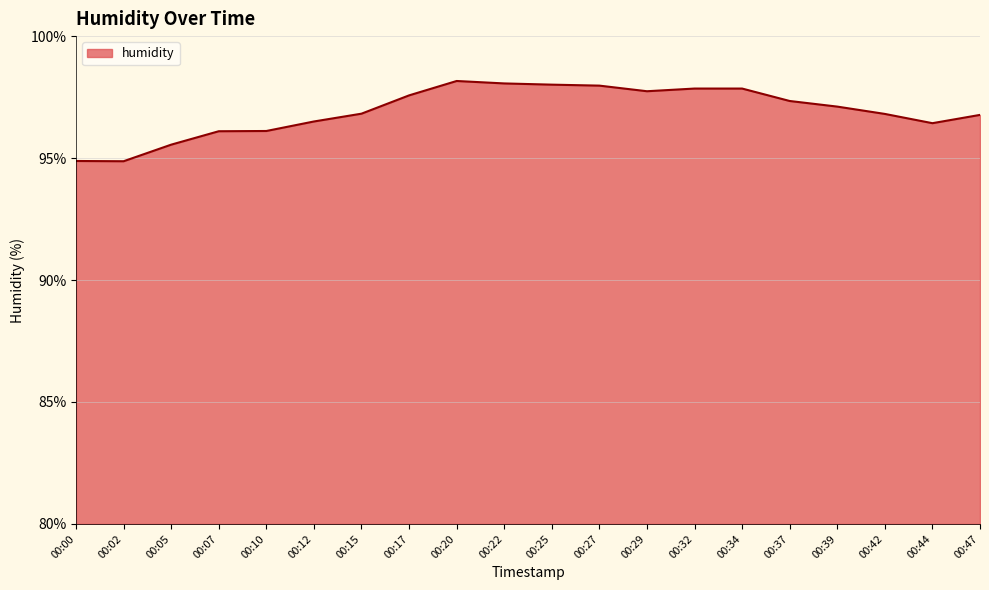

What is the difference between the maximum and minimum values?

3.3